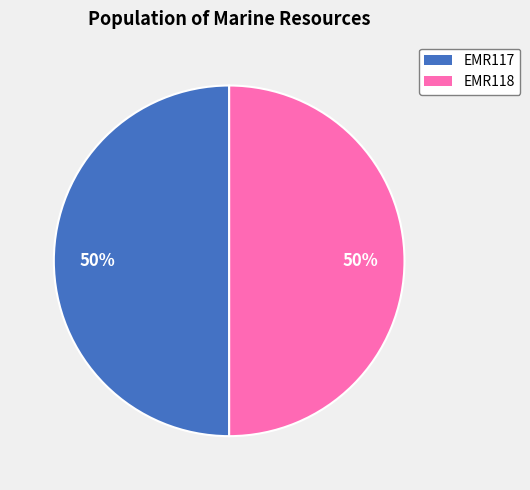

True or false: EMR118 accounts for 40% of the total.

False